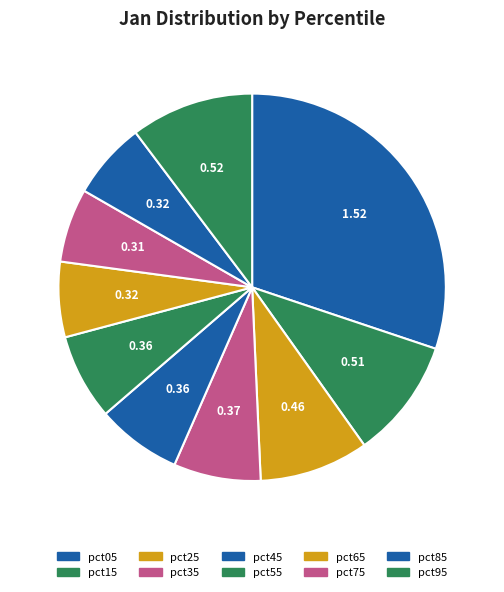

Is it true that pct65 is 6% of the pie?

True